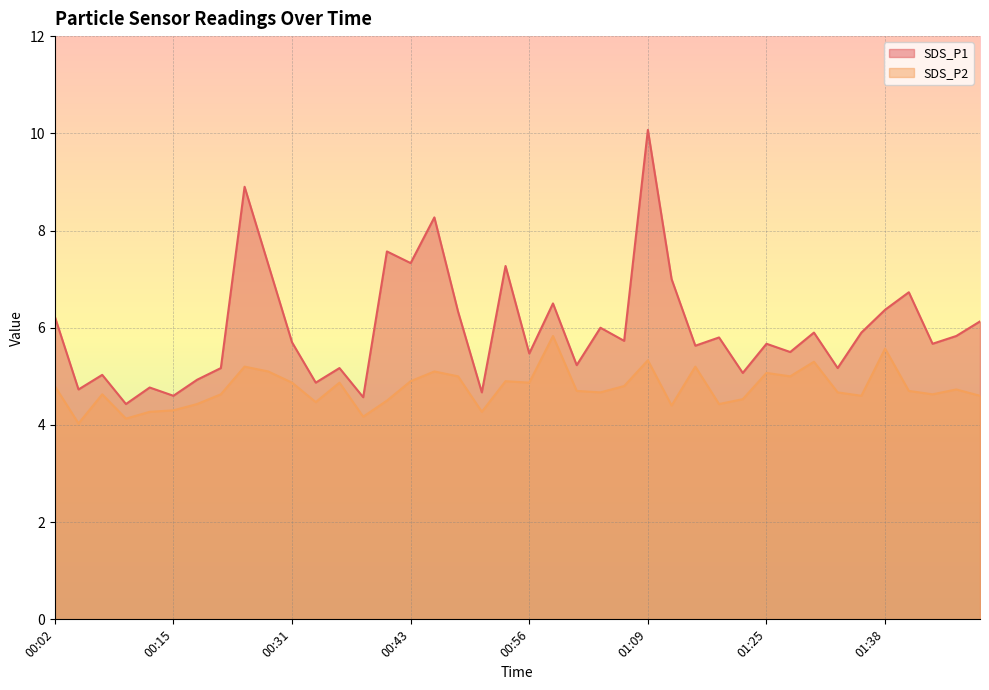

Reading right to left, what are all the values shown in this chart?

SDS_P1: 6.1	5.8	5.7	6.7	6.4	5.9	5.2	5.9	5.5	5.7	5.1	5.8	5.6	7.0	10.1	5.7	6.0	5.2	6.5	5.5	7.3	4.7	6.3	8.3	7.3	7.6	4.6	5.2	4.9	5.7	7.3	8.9	5.2	4.9	4.6	4.8	4.4	5.0	4.7	6.2
SDS_P2: 4.6	4.7	4.6	4.7	5.6	4.6	4.7	5.3	5.0	5.1	4.5	4.4	5.2	4.4	5.3	4.8	4.7	4.7	5.8	4.9	4.9	4.3	5.0	5.1	4.9	4.5	4.2	4.9	4.5	4.9	5.1	5.2	4.6	4.4	4.3	4.3	4.1	4.6	4.0	4.8